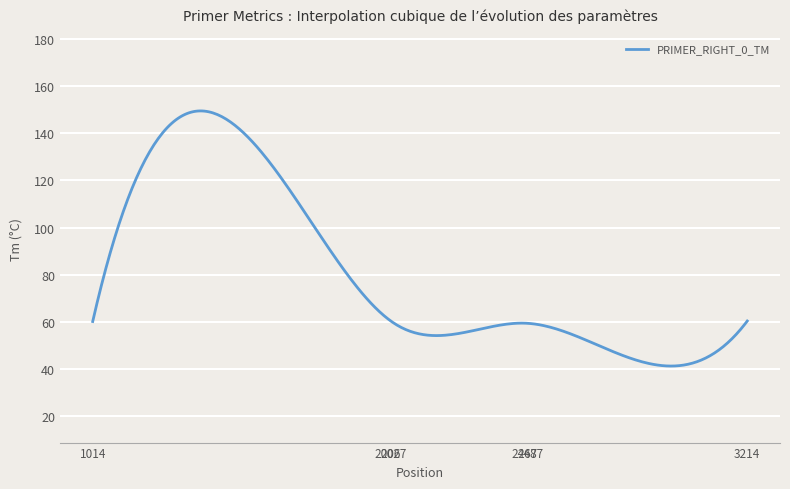

What is the smallest value displayed?

41.3